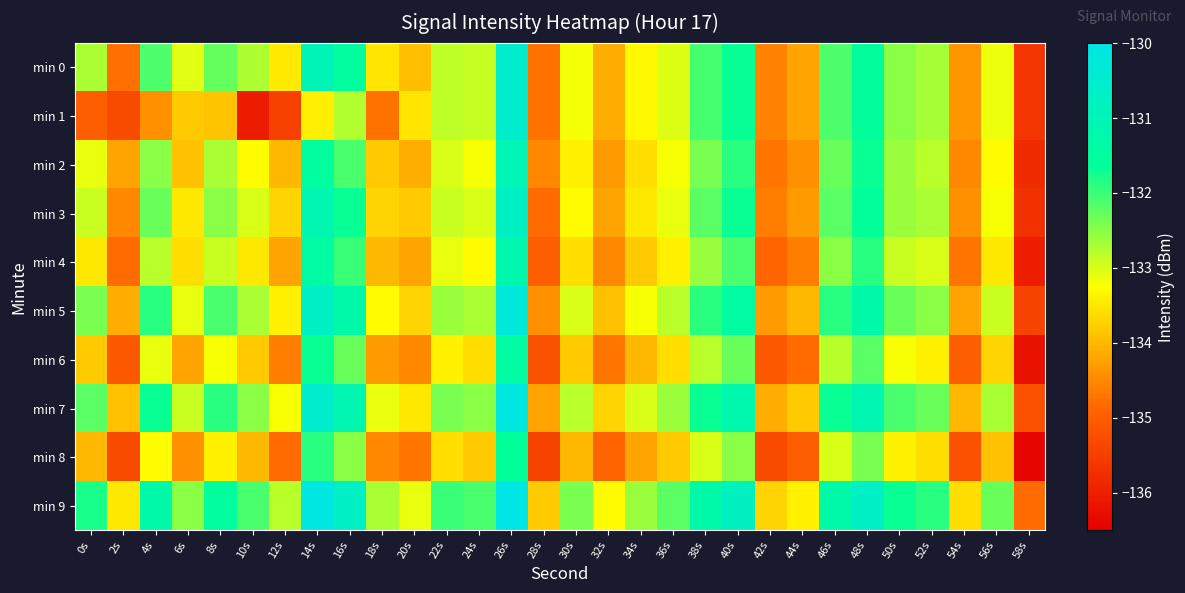

Which series has the largest range (max minus min)?

min 1